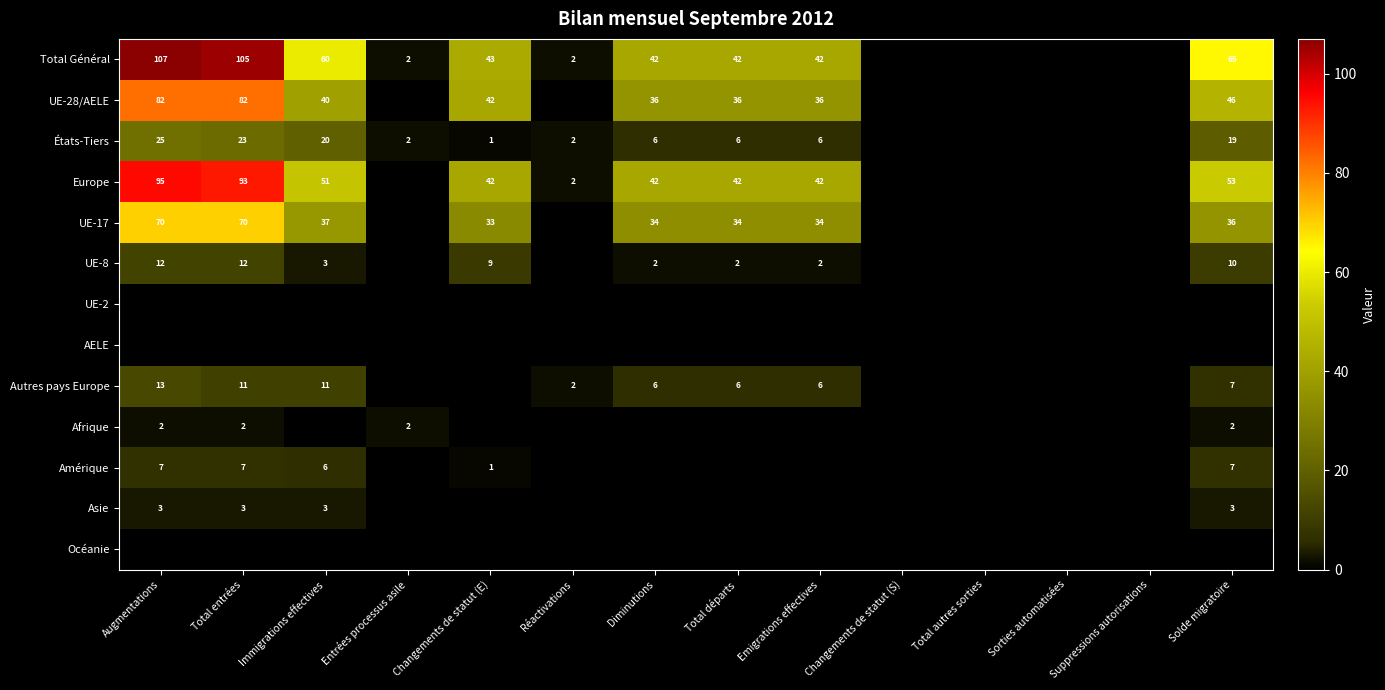

Count the number of categories in the chart.

14